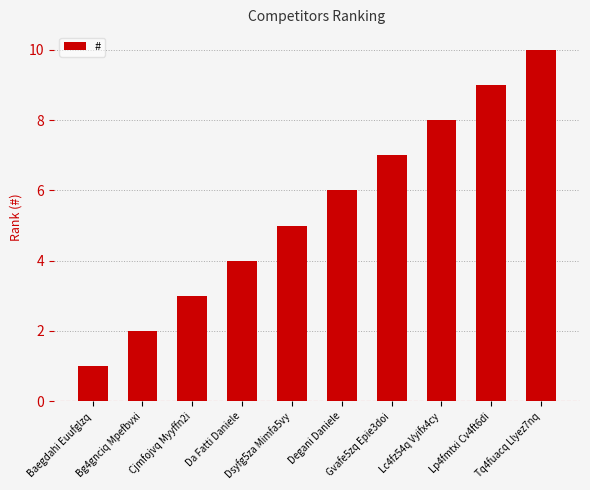

What is the change in value from Bg4gnciq Mpefbvxi to Gvafe5zq Epie3doi?

+5